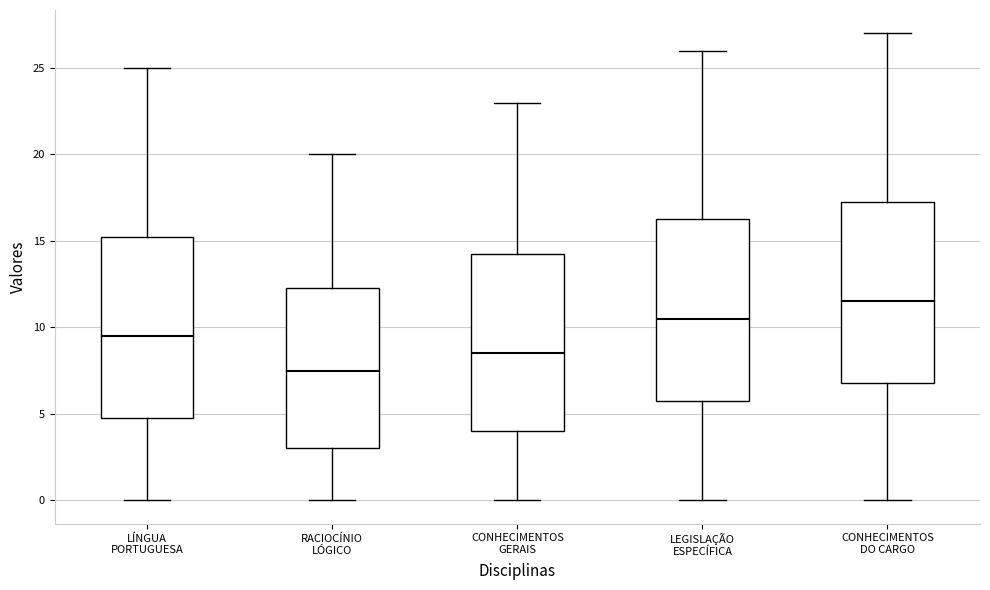

Reading left to right, read every box against the y-axis: the position of its median line, the range the box covers, and the ends of its whiskers. The values are not printed on the chart, so give them approximately, as read against the axis.

LÍNGUA PORTUGUESA: median 9.5, box 5.0 to 15.5, whiskers 0.0 to 25.0
RACIOCÍNIO LÓGICO: median 7.5, box 3.0 to 12.5, whiskers 0.0 to 20.0
CONHECIMENTOS GERAIS: median 8.5, box 4.0 to 14.5, whiskers 0.0 to 23.0
LEGISLAÇÃO ESPECÍFICA: median 10.5, box 6.0 to 16.5, whiskers 0.0 to 26.0
CONHECIMENTOS DO CARGO: median 11.5, box 7.0 to 17.5, whiskers 0.0 to 27.0